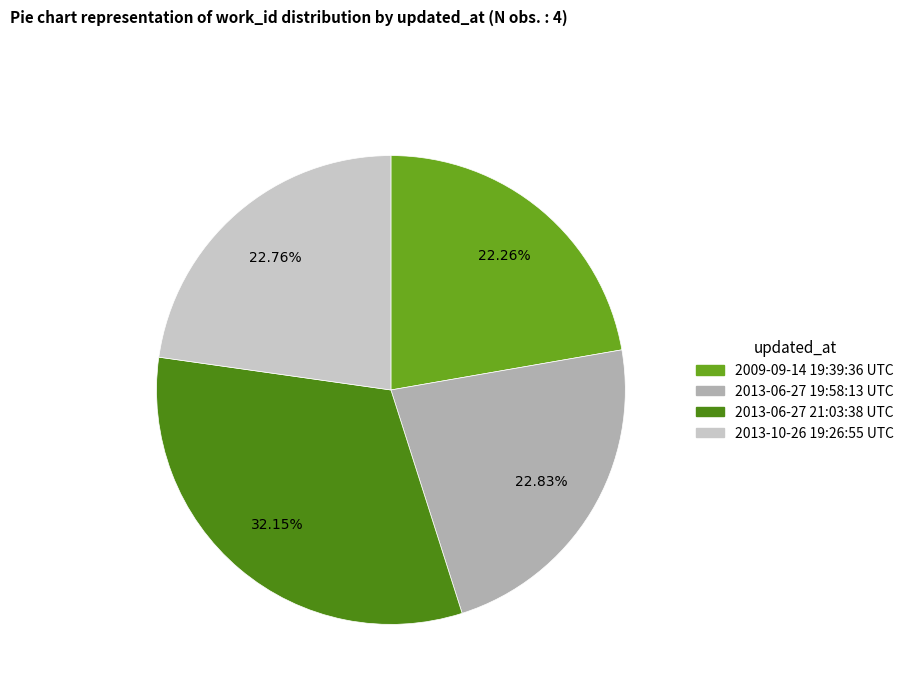

Is there a majority slice in this chart?

No